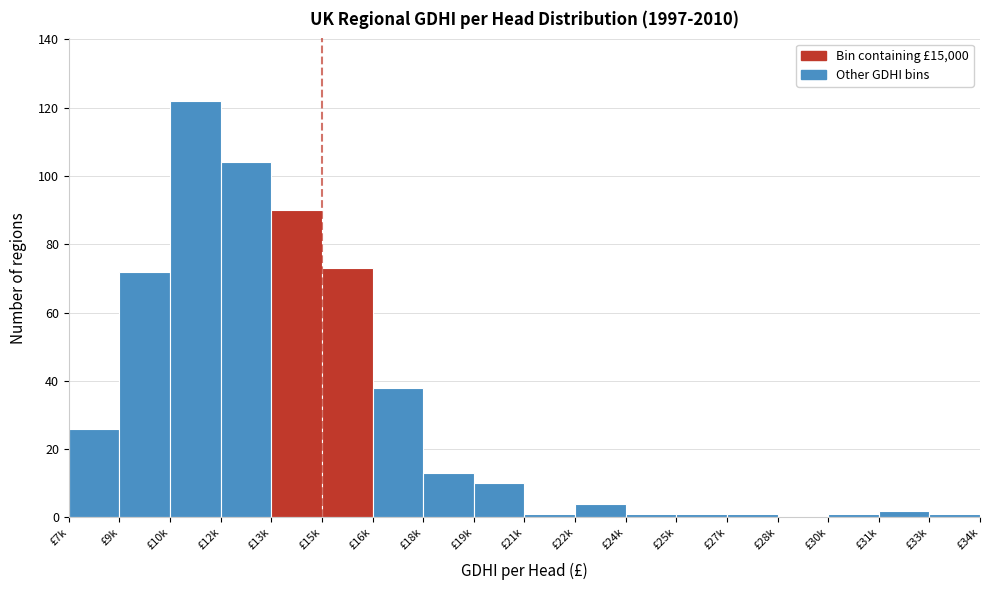

Reading left to right, extract all data points from this chart.

£7k=26	£9k=72	£10k=122	£12k=104	£13k=90	£15k=73	£16k=38	£18k=13	£19k=10	£21k=1	£22k=4	£24k=1	£25k=1	£27k=1	£28k=0	£30k=1	£31k=2	£33k=1